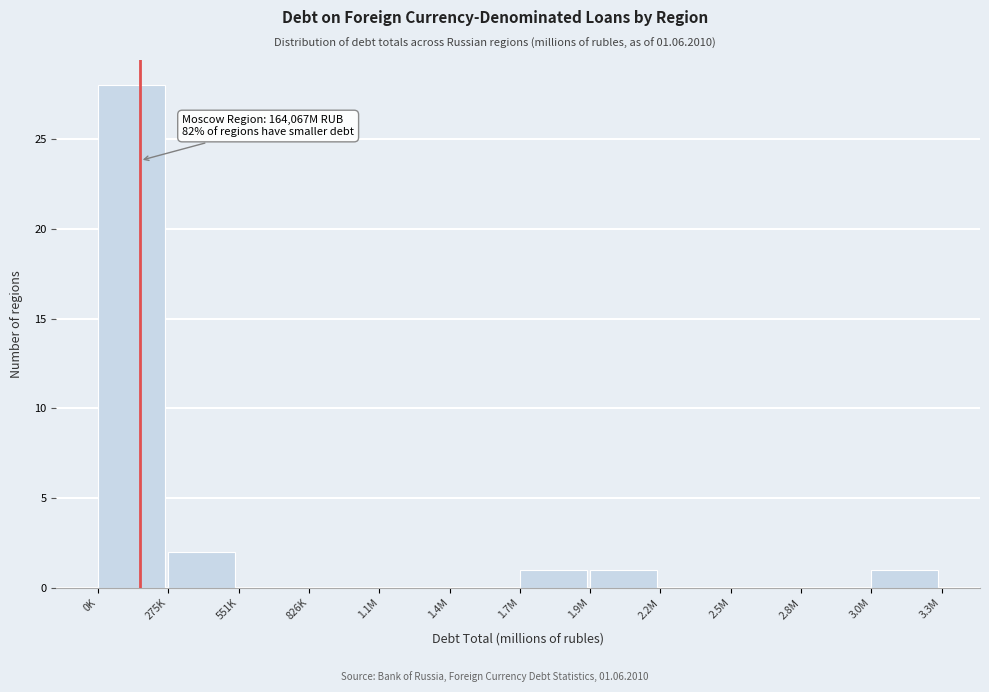

Reading left to right, extract all data points from this chart.

0K=28	275K=2	551K=0	826K=0	1.1M=0	1.4M=0	1.7M=1	1.9M=1	2.2M=0	2.5M=0	2.8M=0	3.0M=1